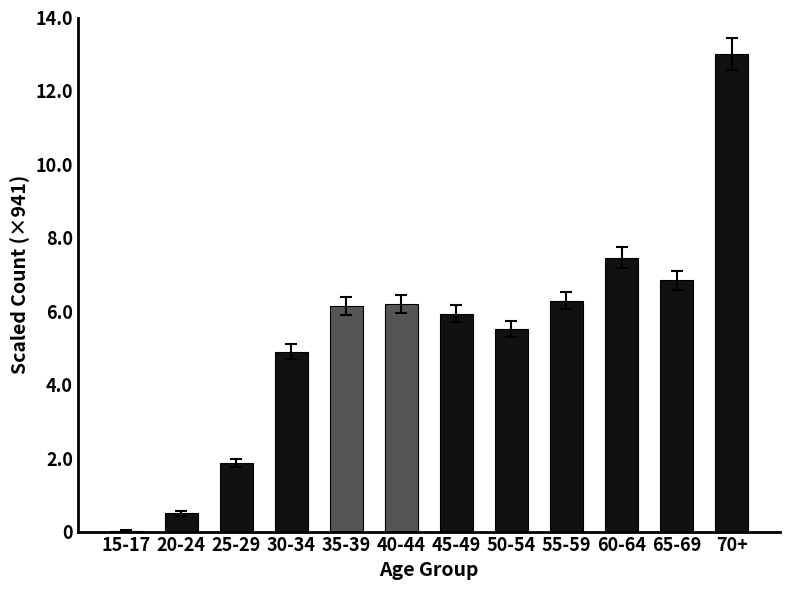

What is the approximate value at 40-44?

6.2